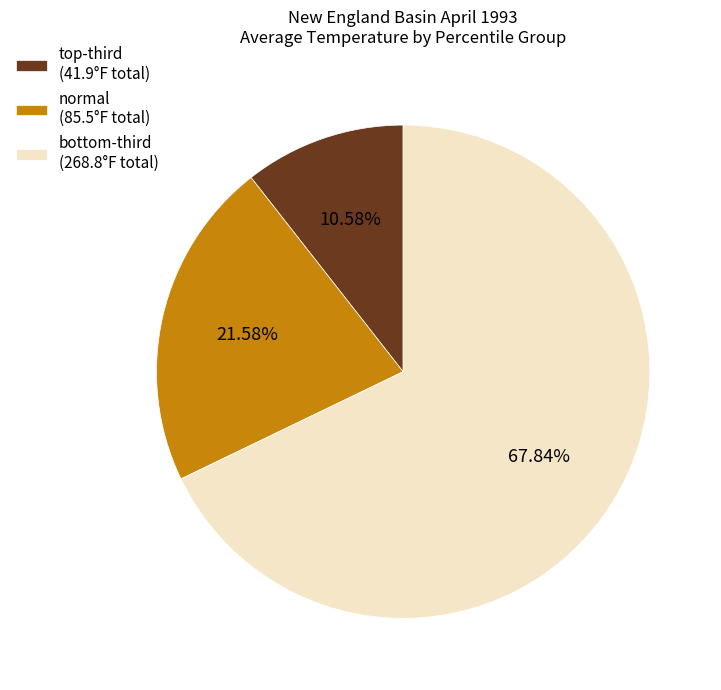

Is there any slice that represents more than half of the pie?

Yes